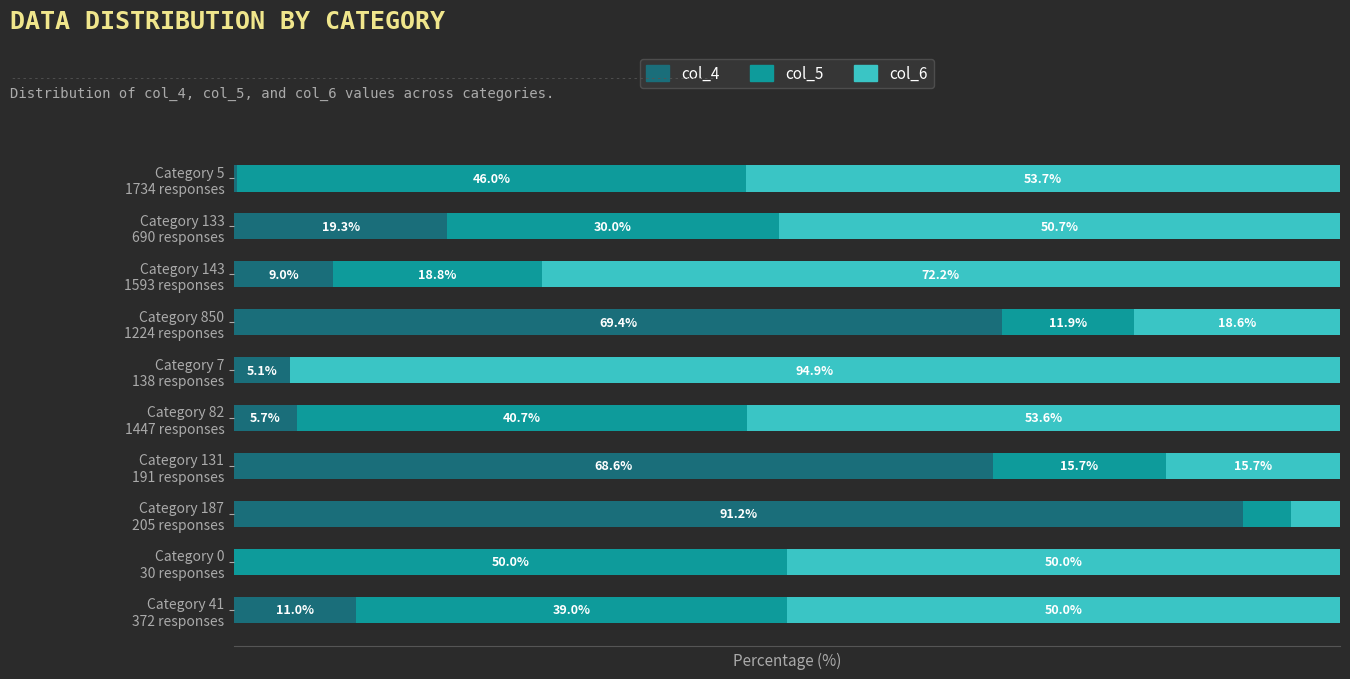

What are all the series names shown in the legend?

col_4, col_5, col_6